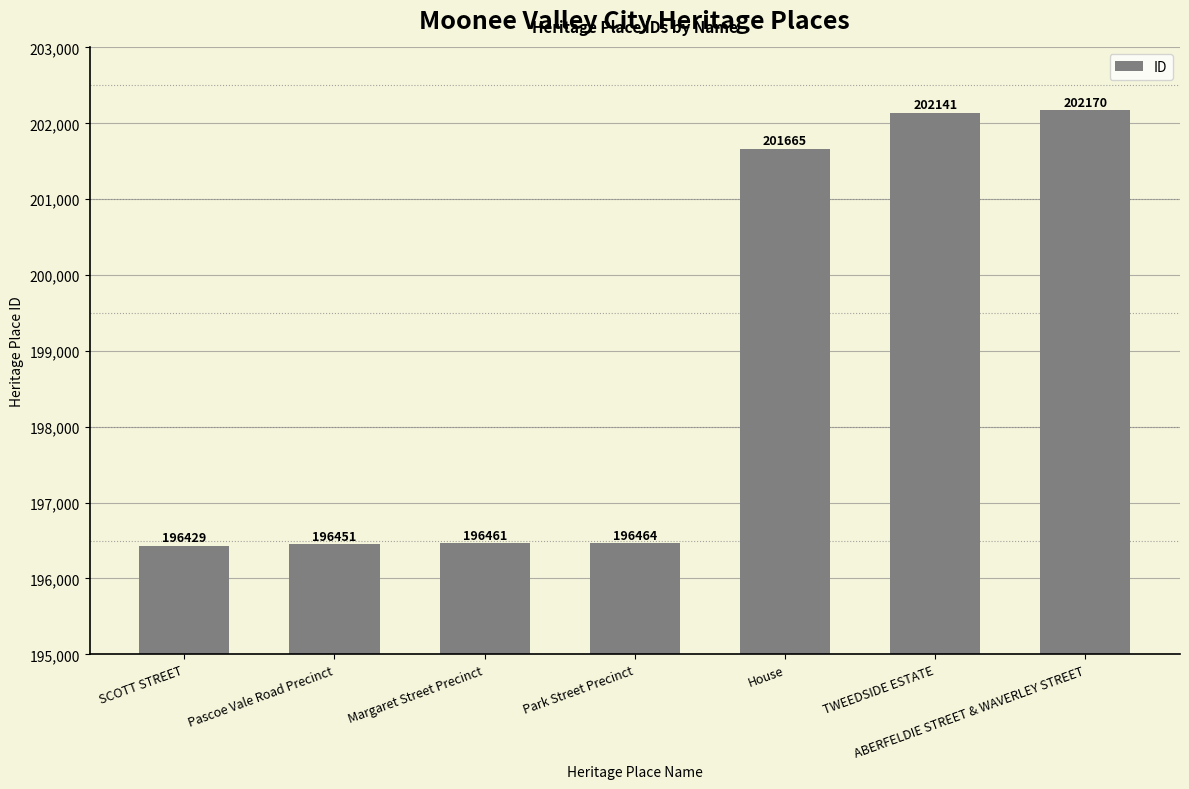

What position from the right is TWEEDSIDE ESTATE?

2